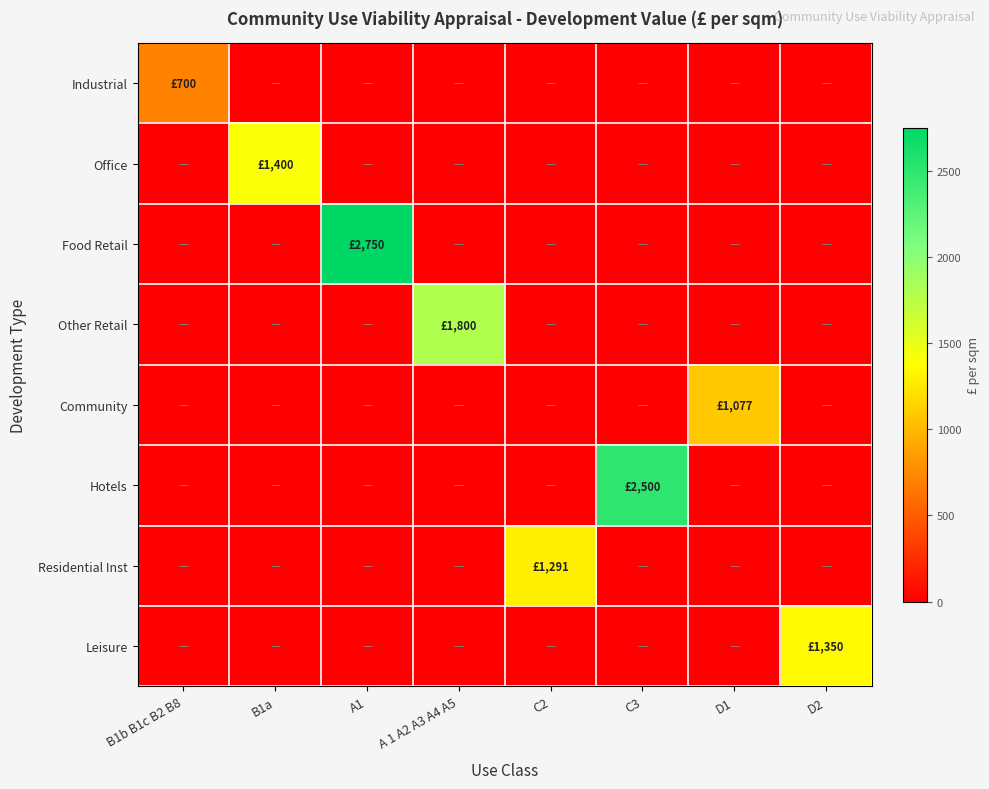

Count the number of categories in the chart.

8